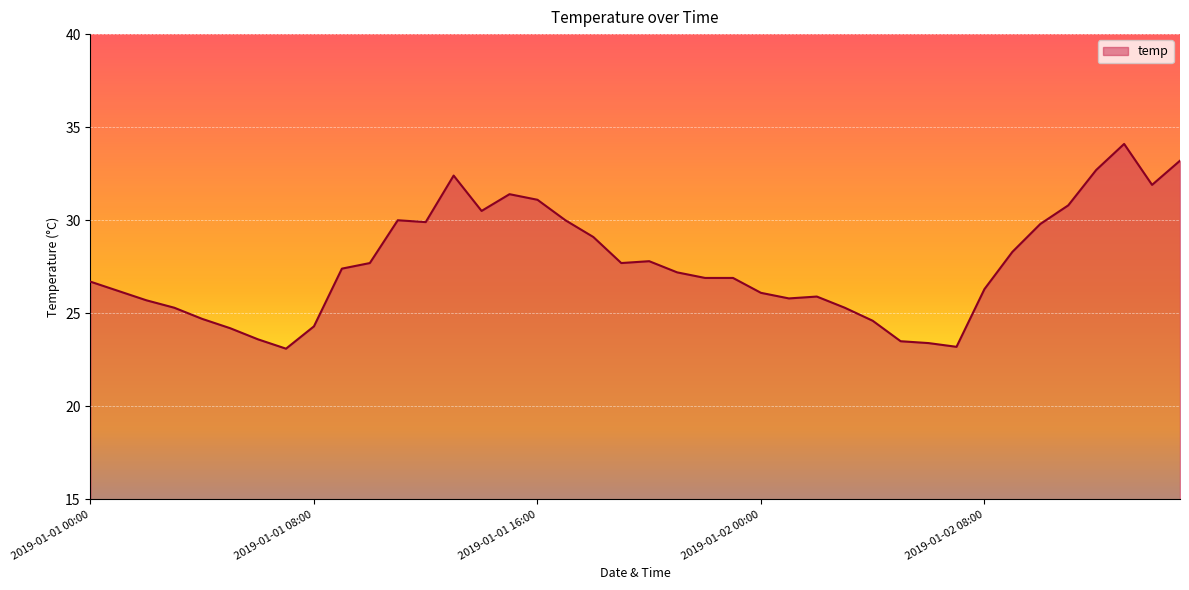

What is the maximum value shown in the chart?

34.1